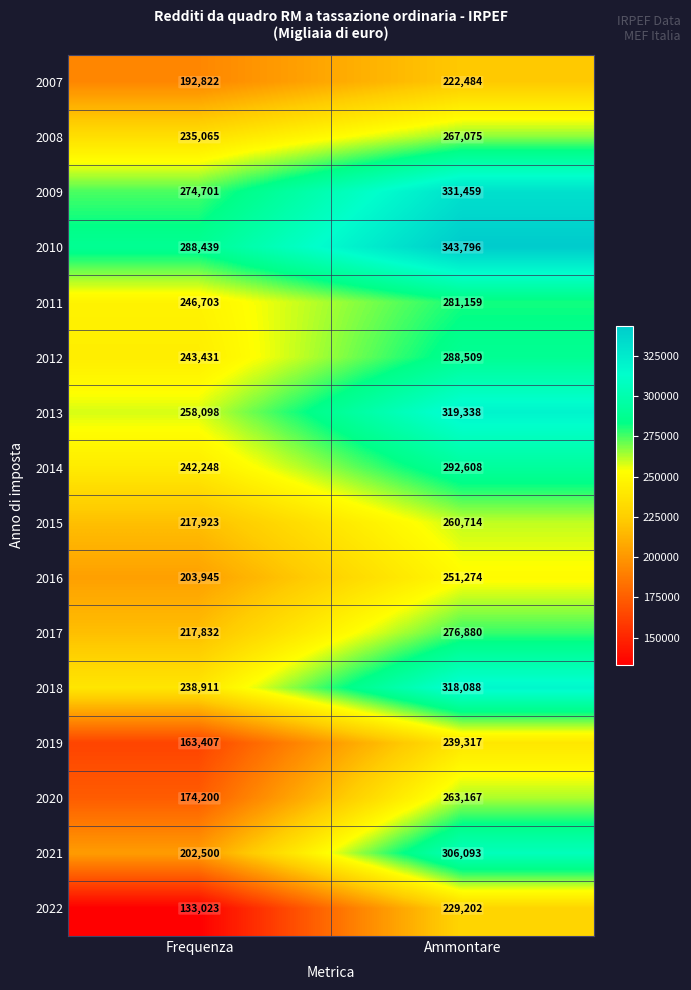

The 2011 series shows 281159 at Ammontare. True or false?

True